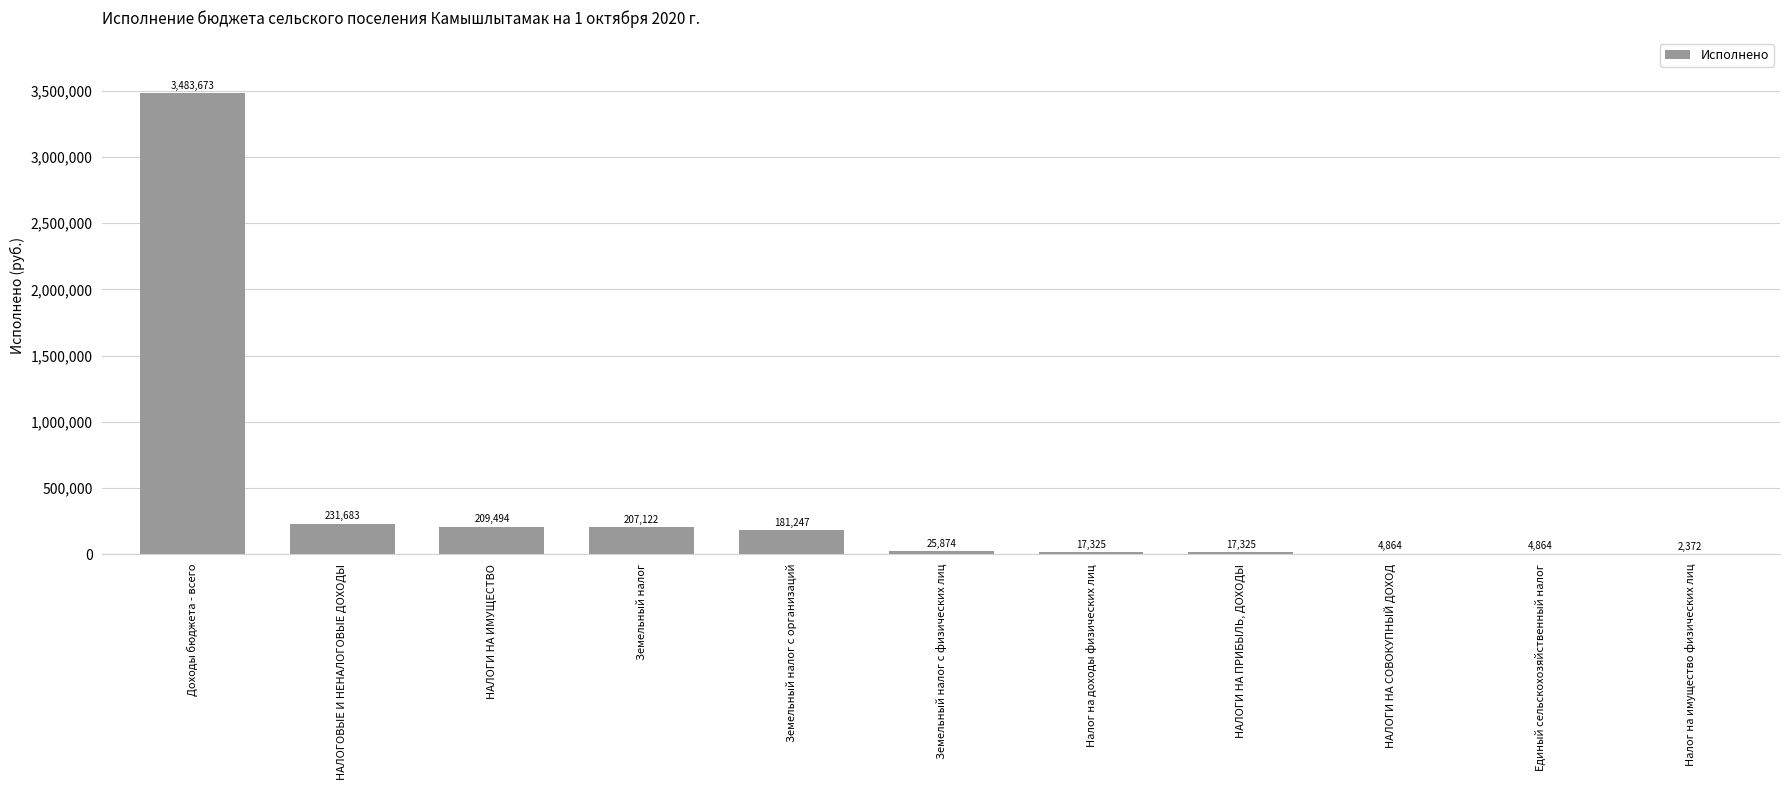

What is the maximum value shown in the chart?

3483673.1